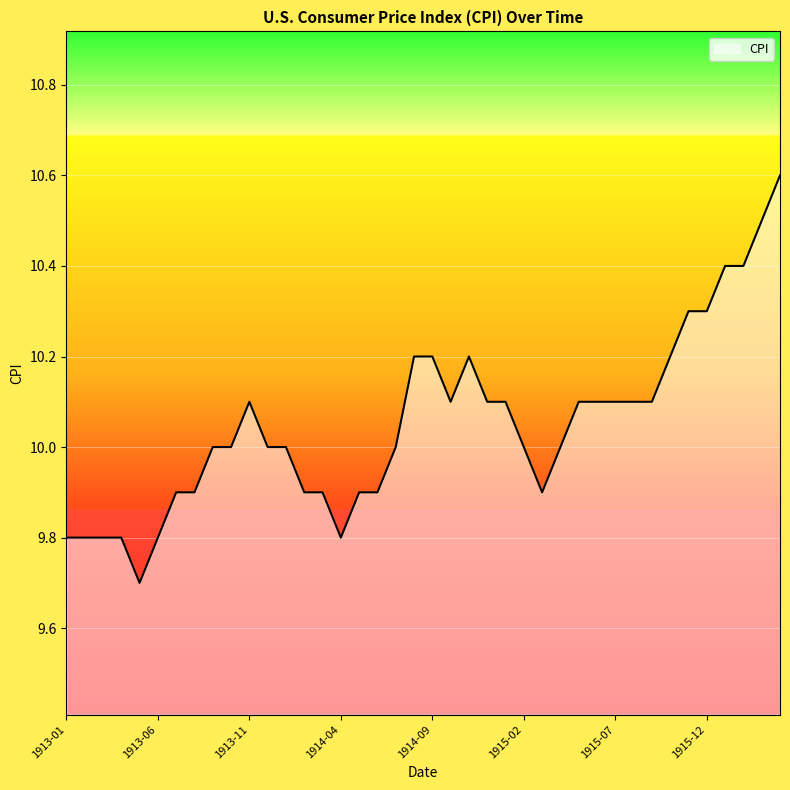

Does the chart have visible grid lines?

Yes